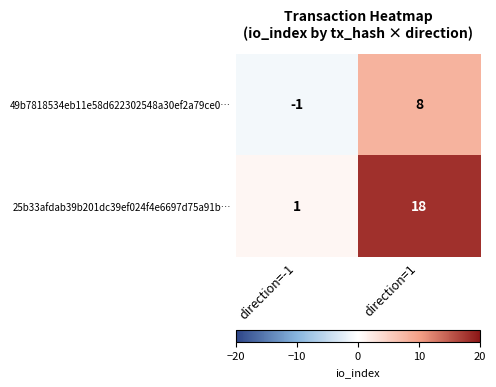

What is the spread (max minus min) of values at direction=-1?

2